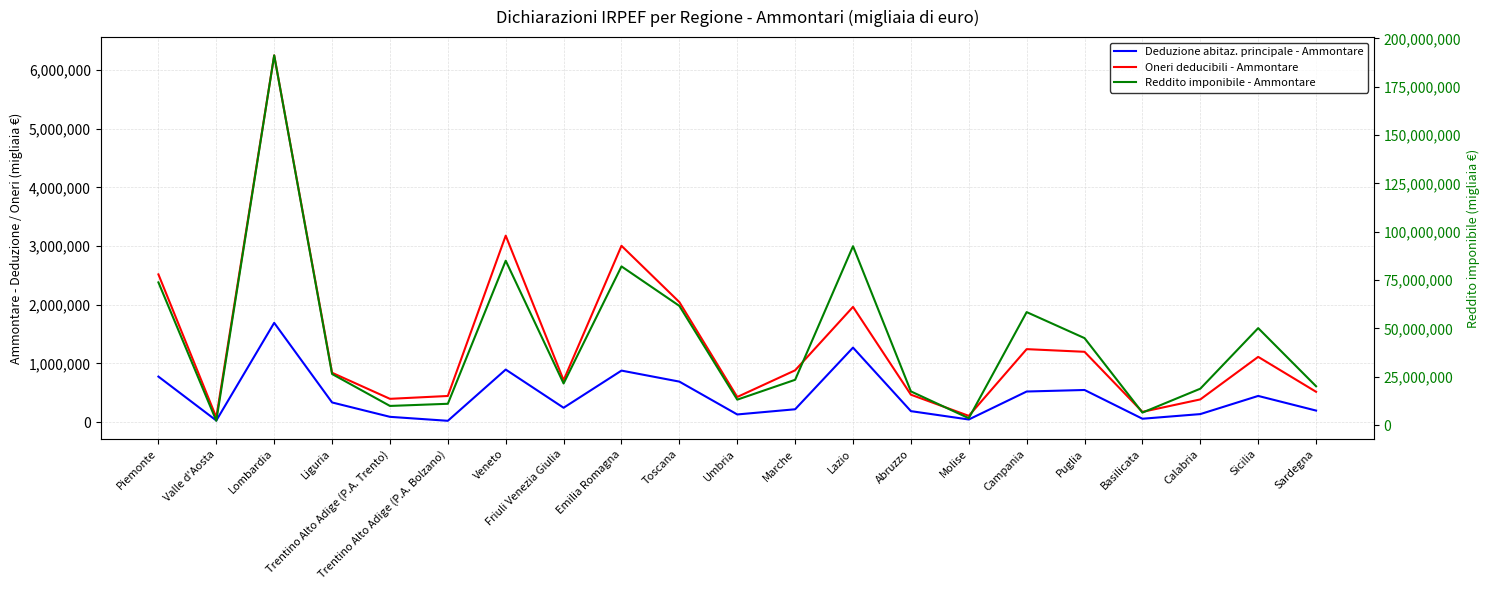

List the labels in order of Deduzione abitaz. principale - Ammontare value, largest first.

Lombardia, Lazio, Veneto, Emilia Romagna, Piemonte, Toscana, Puglia, Campania, Sicilia, Liguria, Friuli Venezia Giulia, Marche, Sardegna, Abruzzo, Calabria, Umbria, Trentino Alto Adige (P.A. Trento), Basilicata, Molise, Valle d'Aosta, Trentino Alto Adige (P.A. Bolzano)